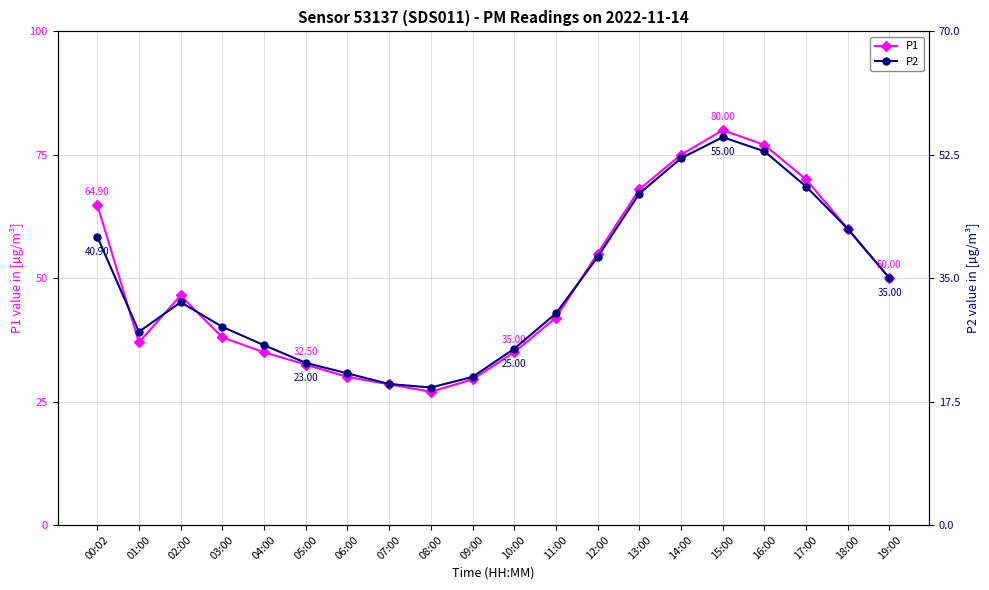

What is the difference between the highest and lowest values at 12:00?

17.0